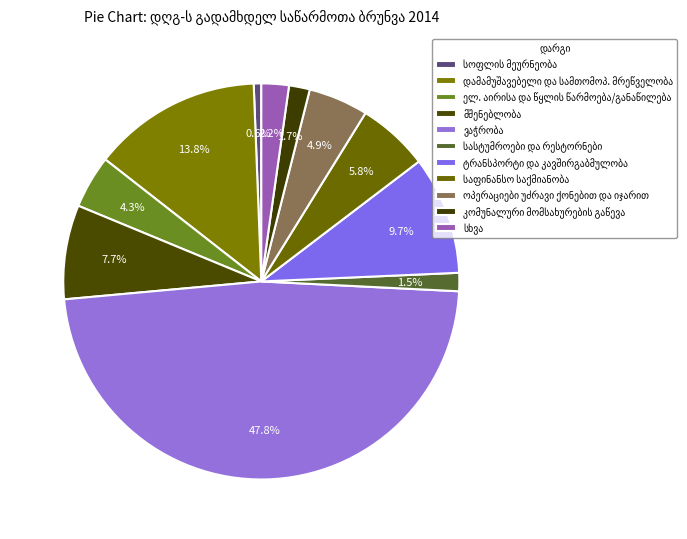

Does any single category account for the majority?

No